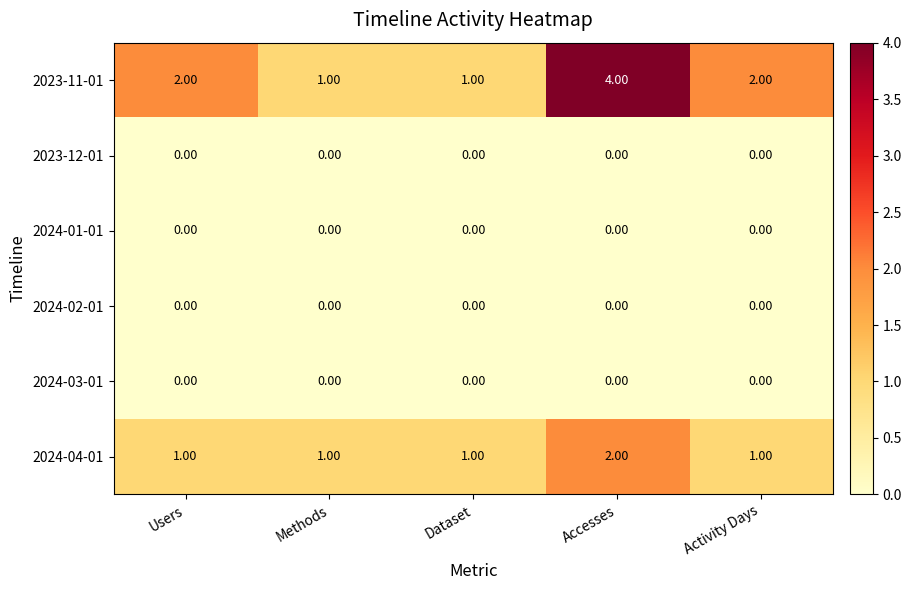

Which series has the largest range (max minus min)?

2023-11-01